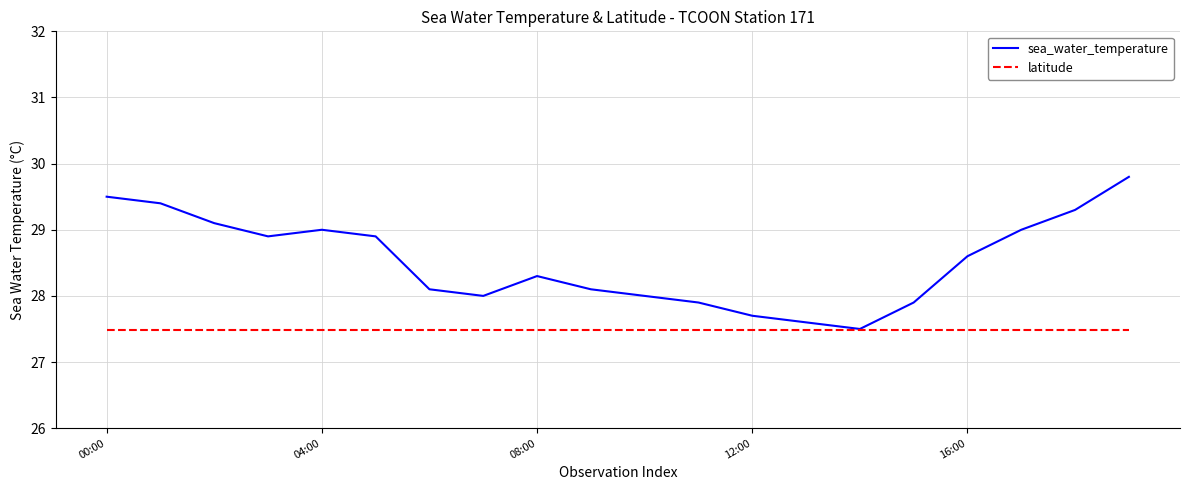

Which series has the largest total across all categories?

sea_water_temperature